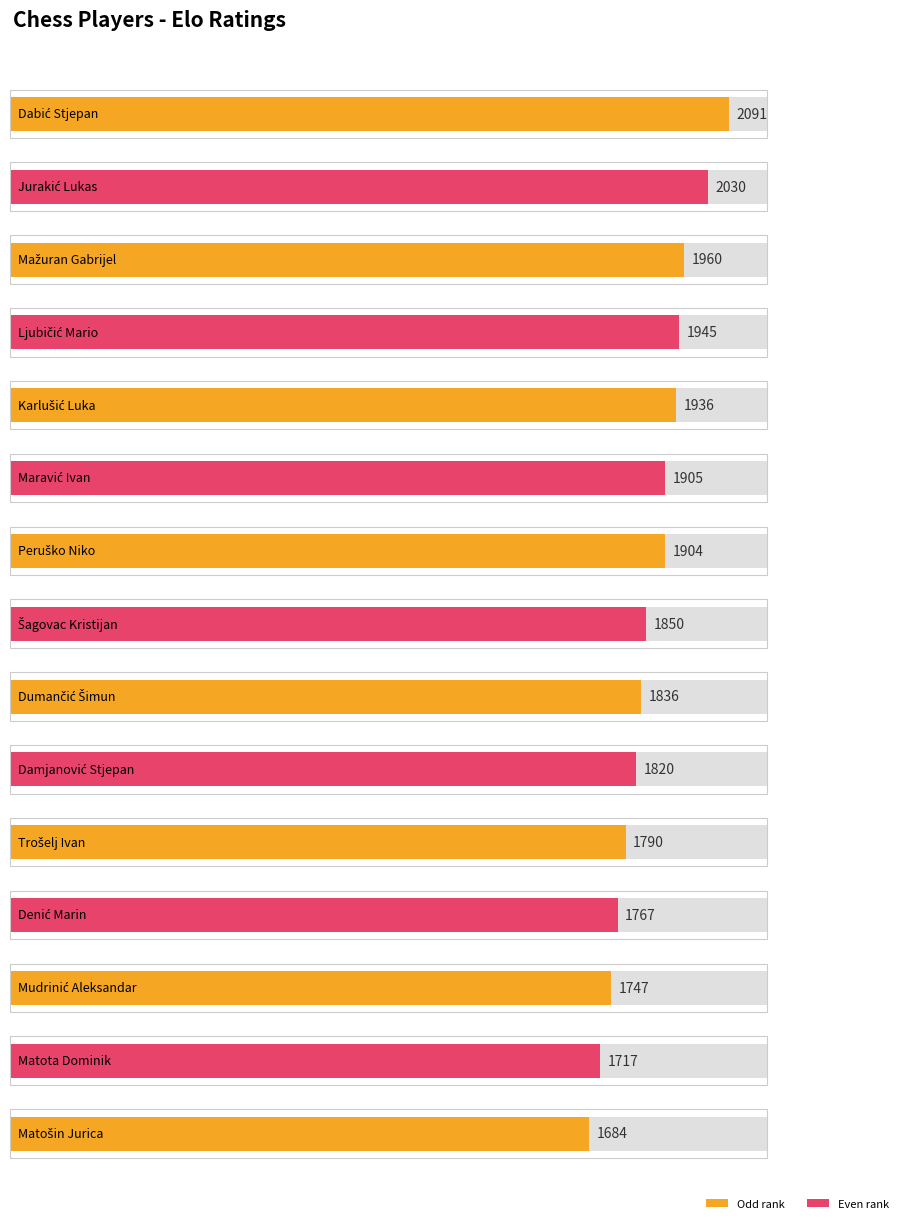

List the labels in order of value, smallest first.

Matošin Jurica, Matota Dominik, Mudrinić Aleksandar, Denić Marin, Trošelj Ivan, Damjanović Stjepan, Dumančić Šimun, Šagovac Kristijan, Peruško Niko, Maravić Ivan, Karlušić Luka, Ljubičić Mario, Mažuran Gabrijel, Jurakić Lukas, Dabić Stjepan